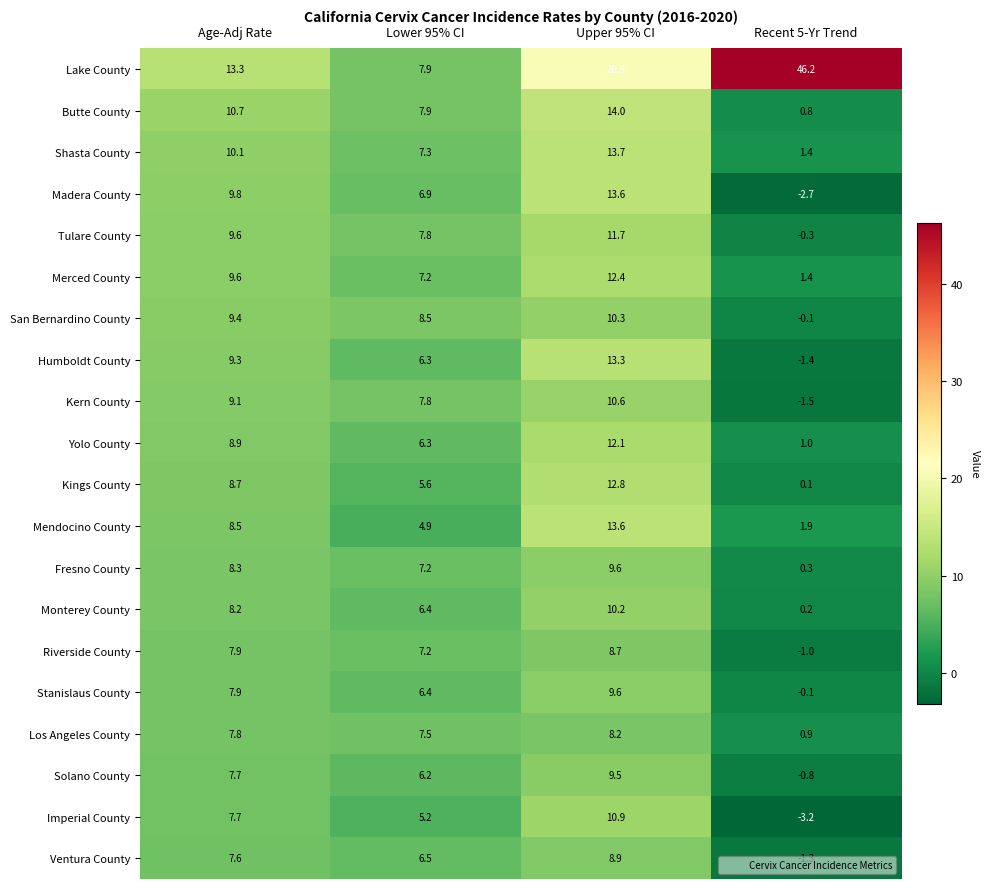

What is the difference between the highest and lowest values at Upper 95% CI?

12.7